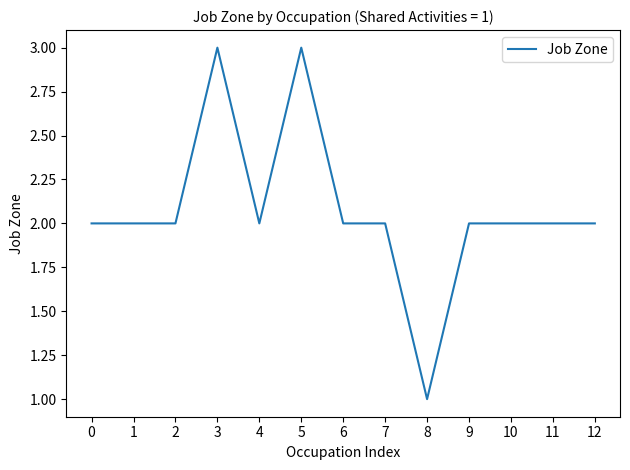

Approximately how many times larger is the value at 2 compared to 5?

0.7